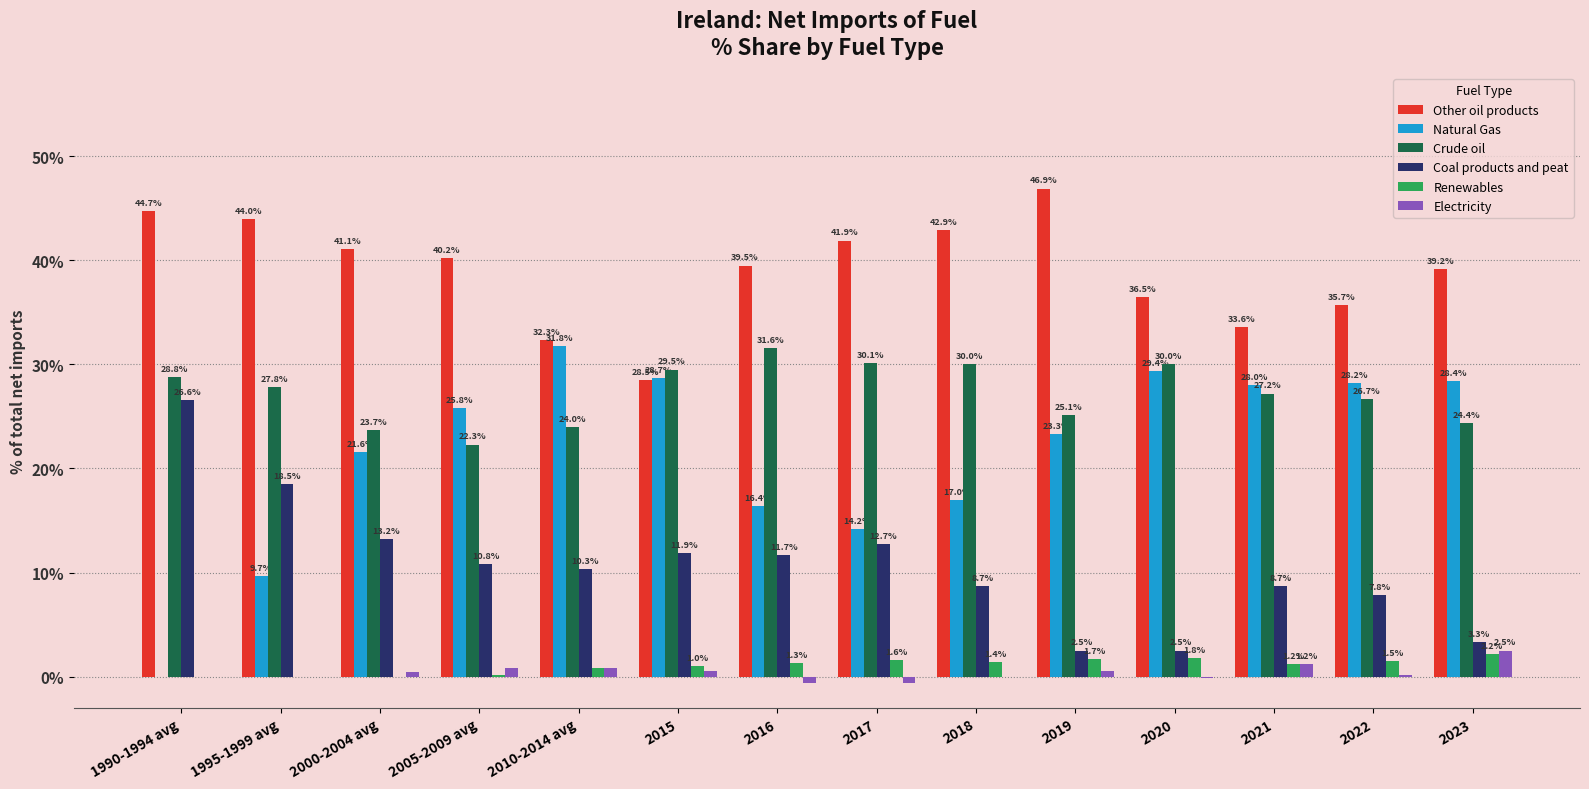

Is the value of Crude oil at 2019 greater than the value of Natural Gas at 2017?

Yes